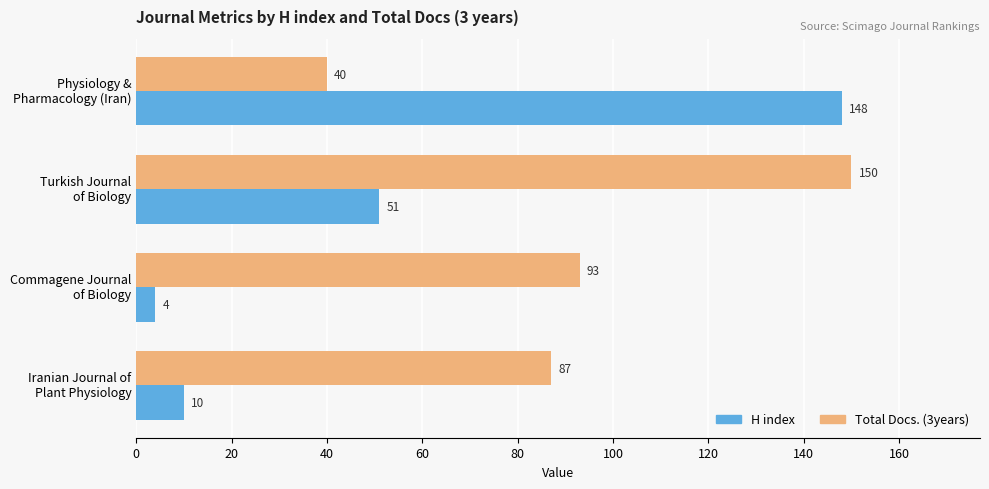

What is the sum of all Total Docs. (3years) values?

370